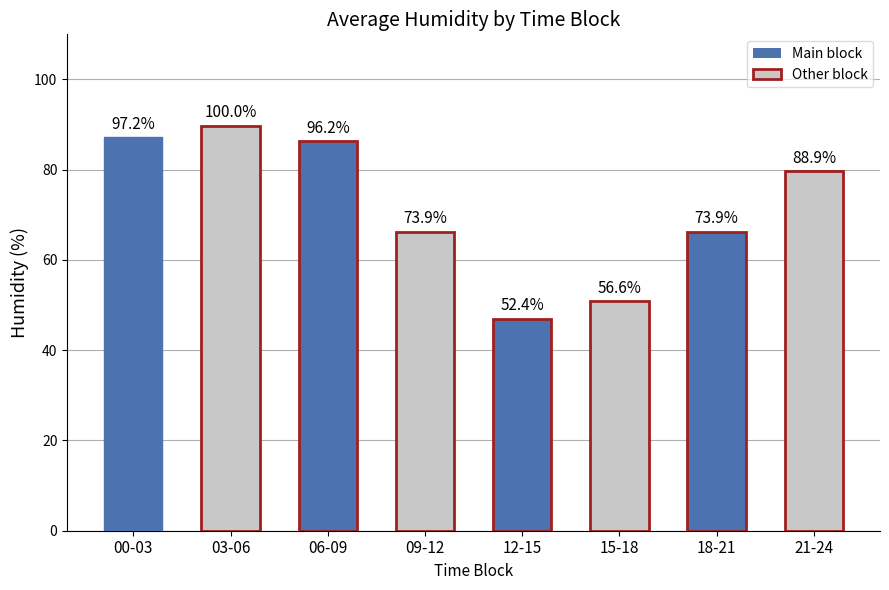

List the labels in order of value, largest first.

03-06, 00-03, 06-09, 21-24, 09-12, 18-21, 15-18, 12-15